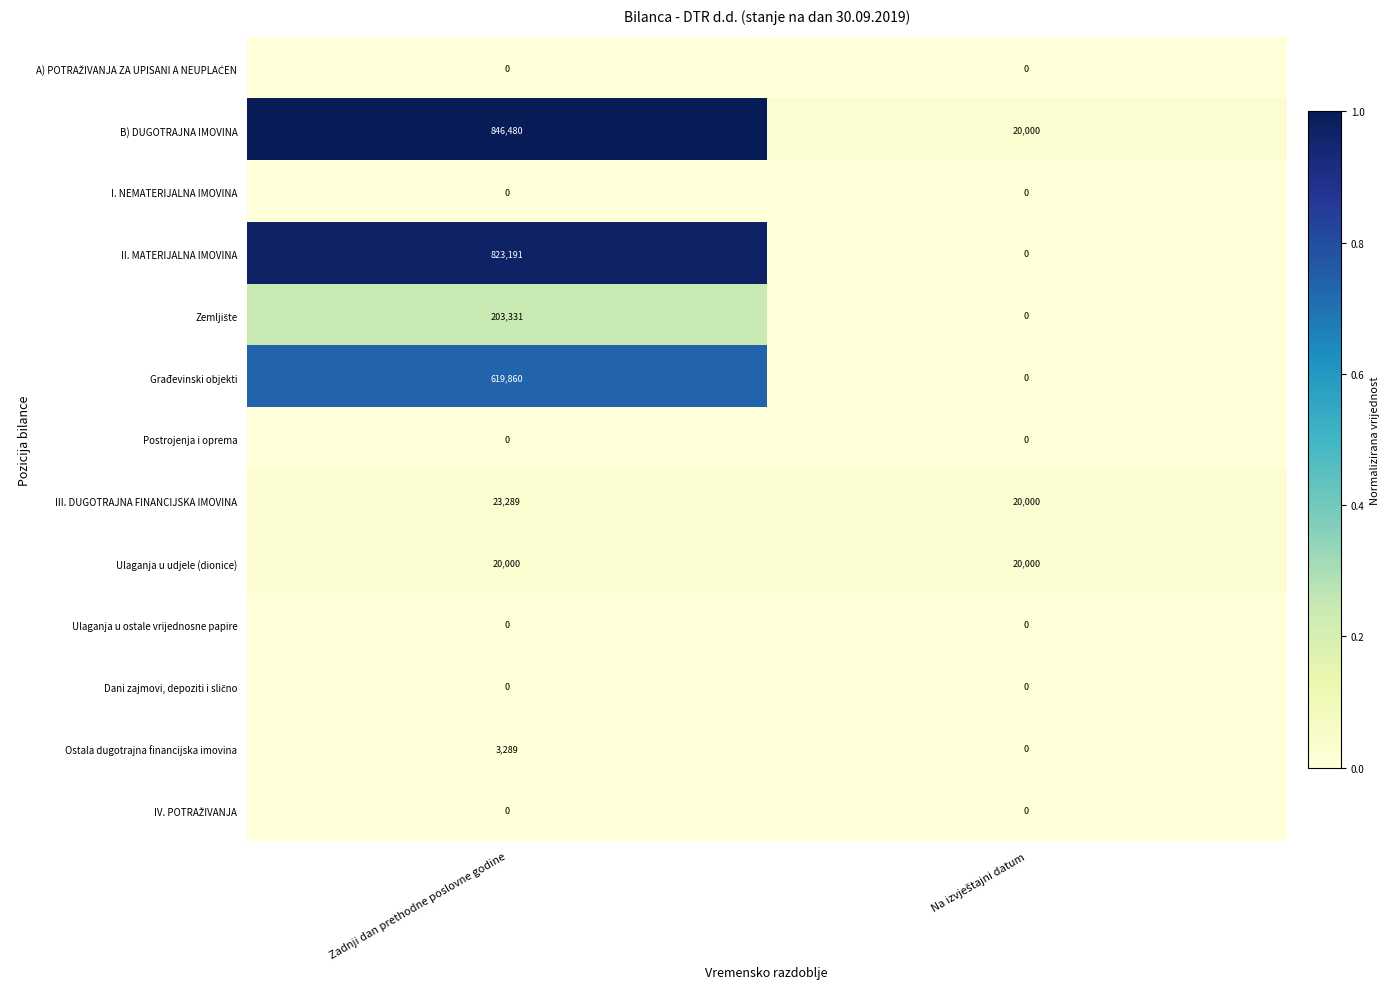

What is the total value across all series at Zadnji dan prethodne poslovne godine?

2539440